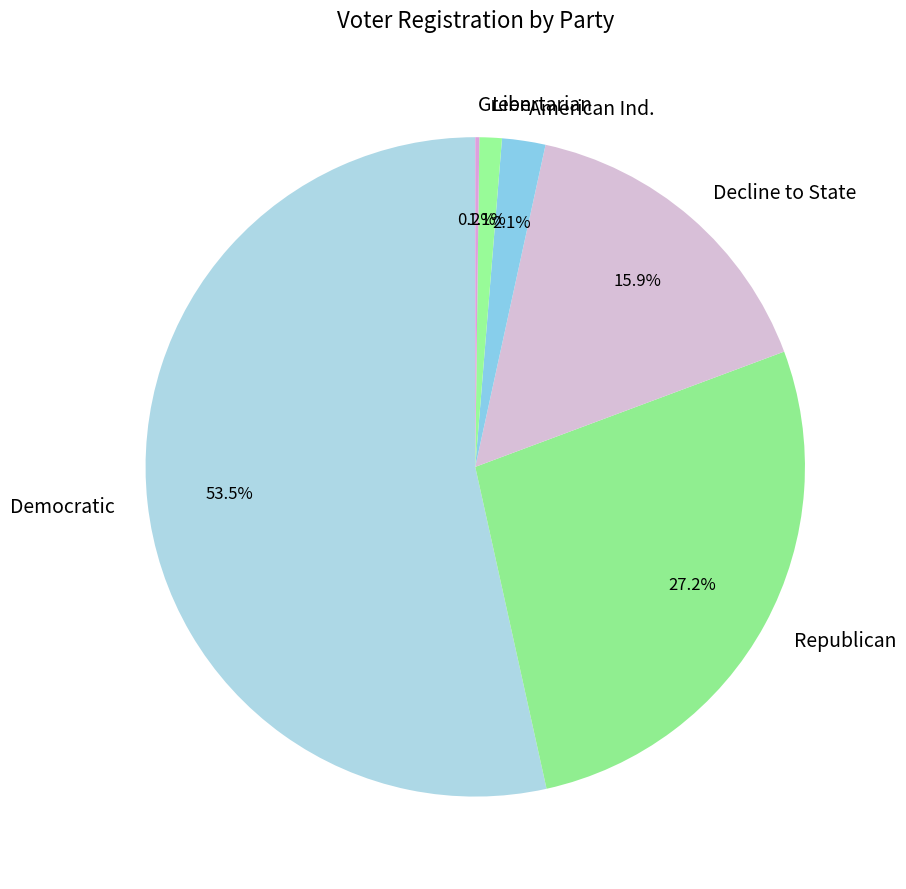

To the nearest percent, what is the difference between the largest and smallest slice percentages?

53%